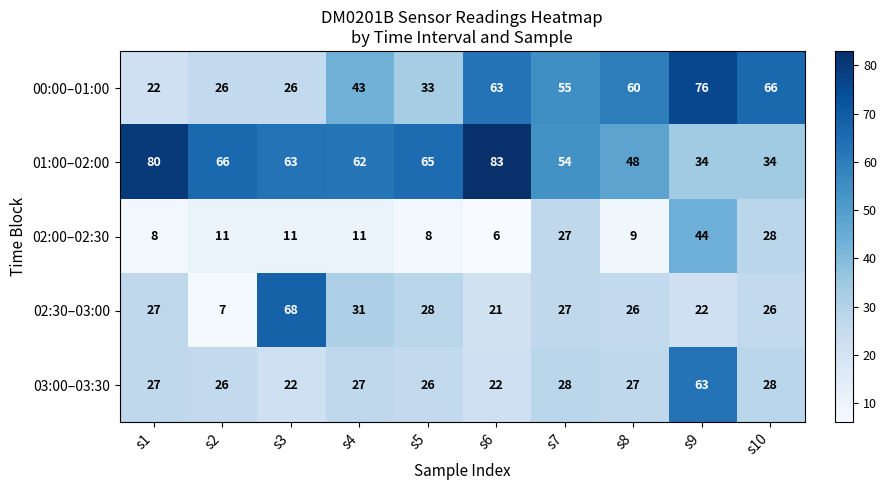

True or false: 02:00–02:30 has a value of 11 at s4.

True